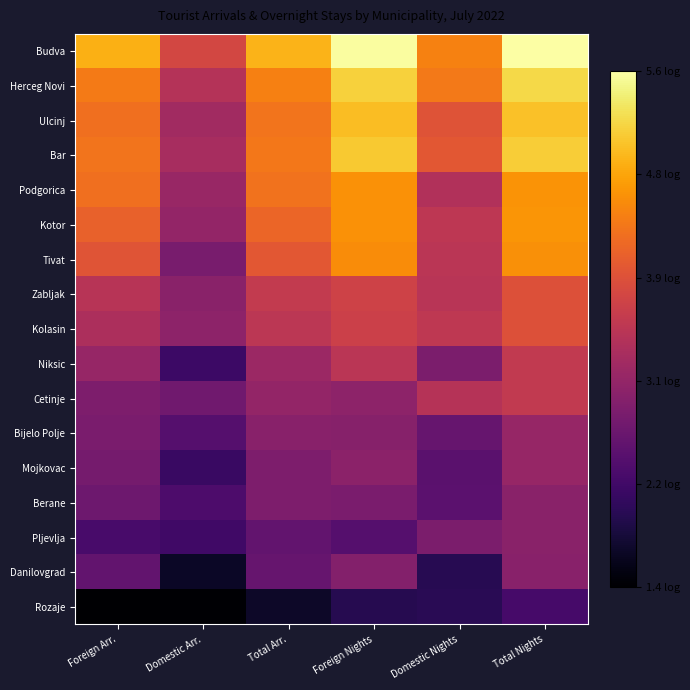

What is the minimum value shown in the chart?

1.4